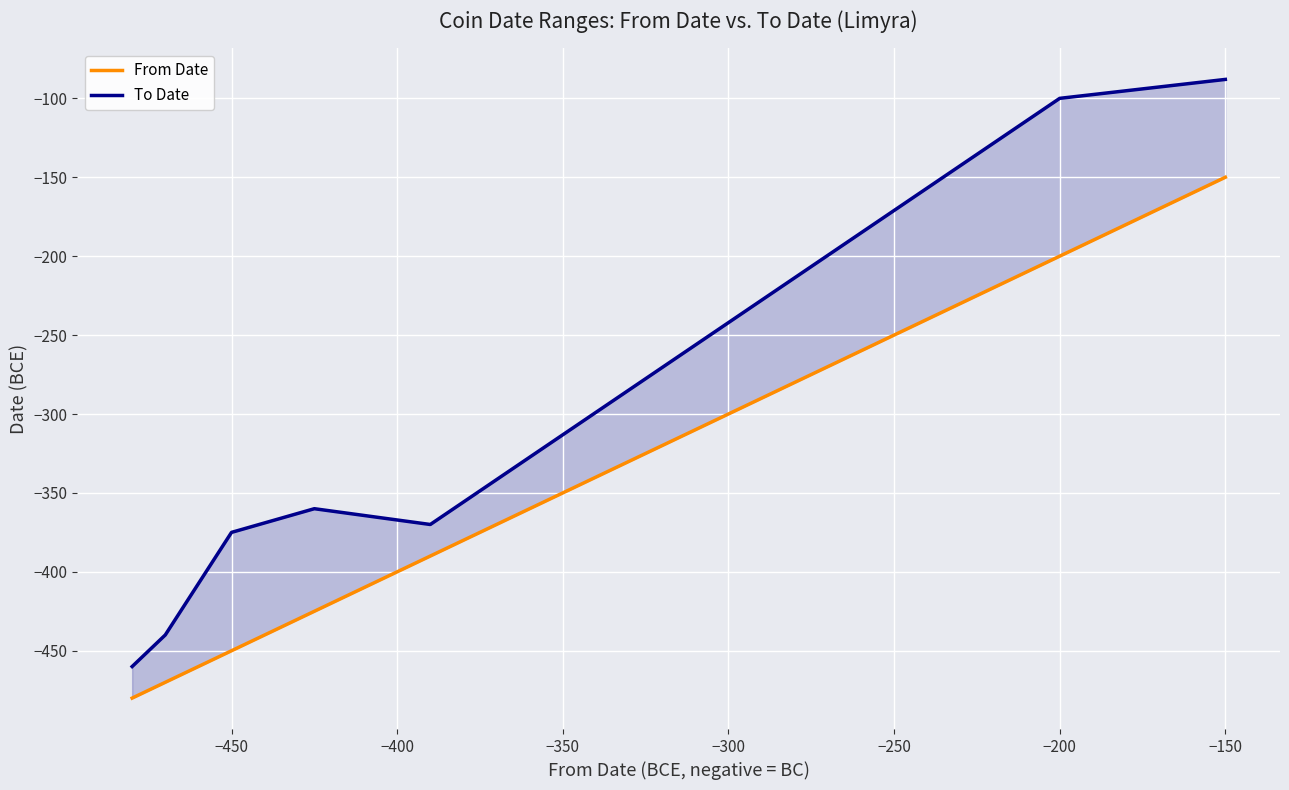

True or false: From Date and To Date cross at least once.

False